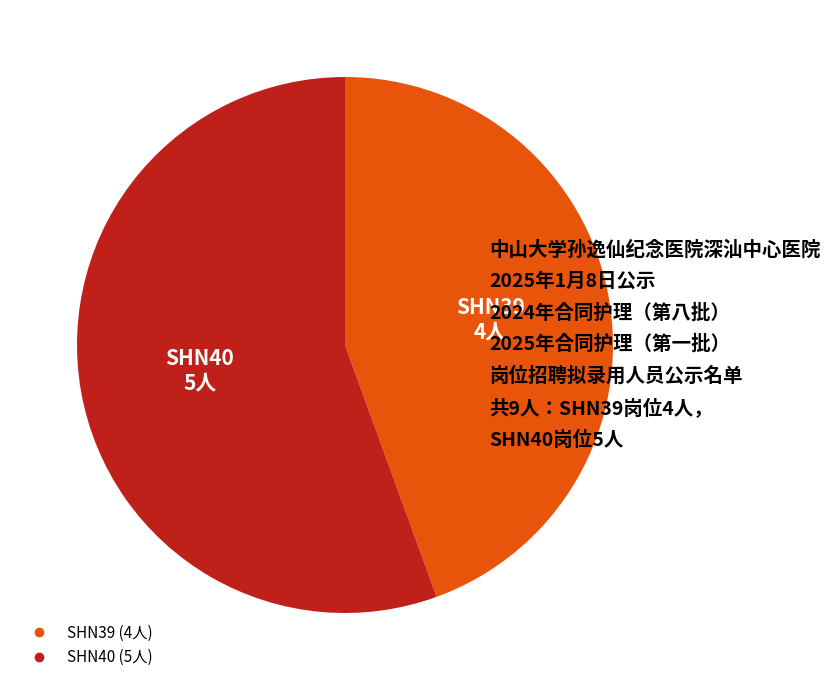

What is the ratio of the value at SHN39 to the value at SHN40?

0.8